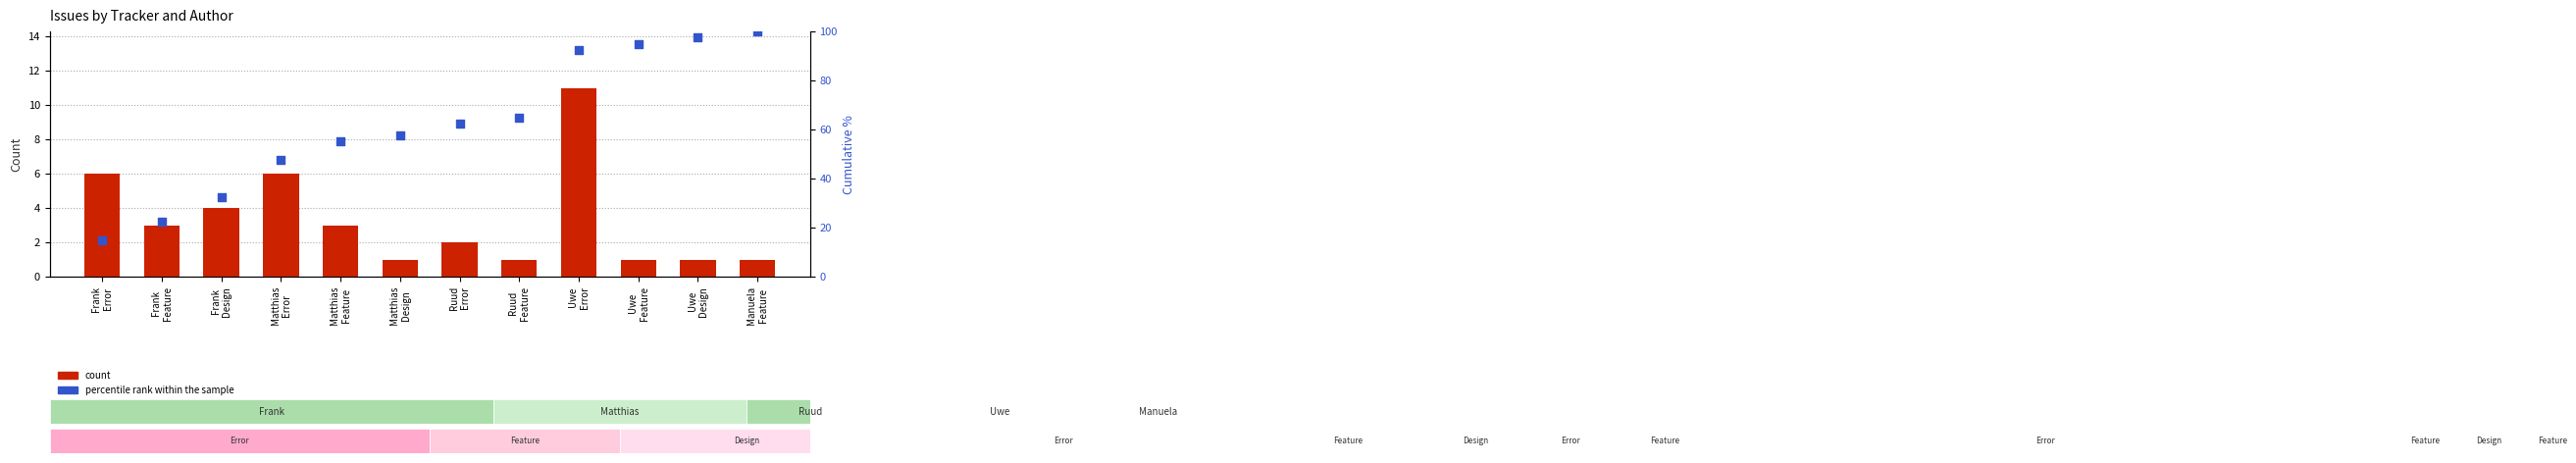

Is the value of count at Uwe
Design greater than the value of percentile rank within the sample at Uwe
Error?

No